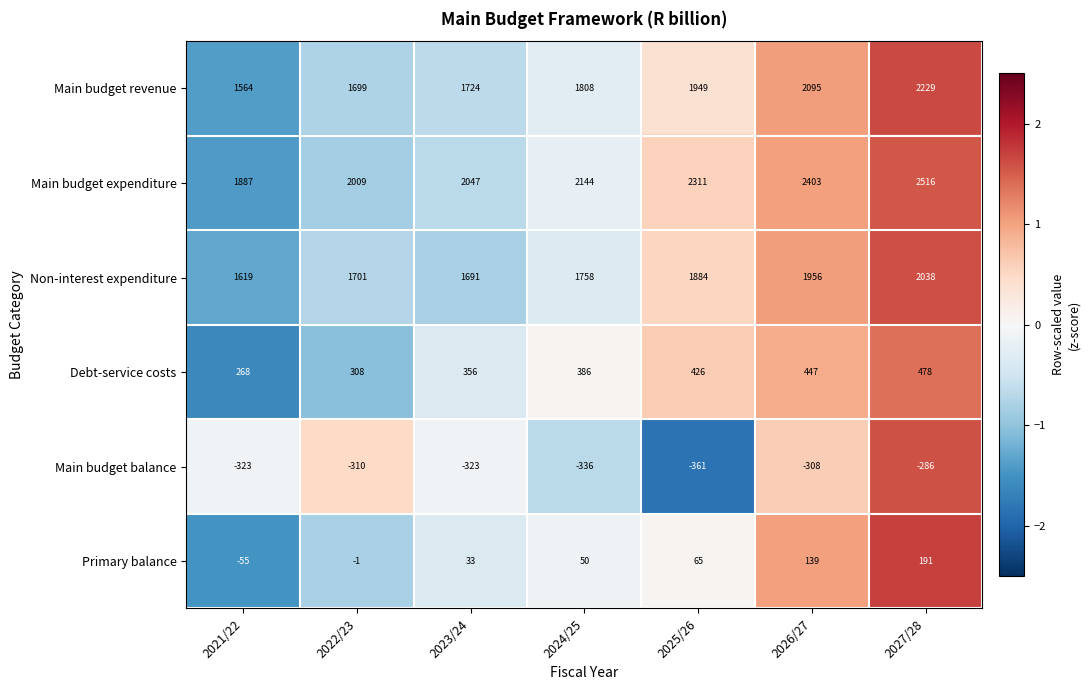

The Primary balance series shows 50 at 2024/25. True or false?

True